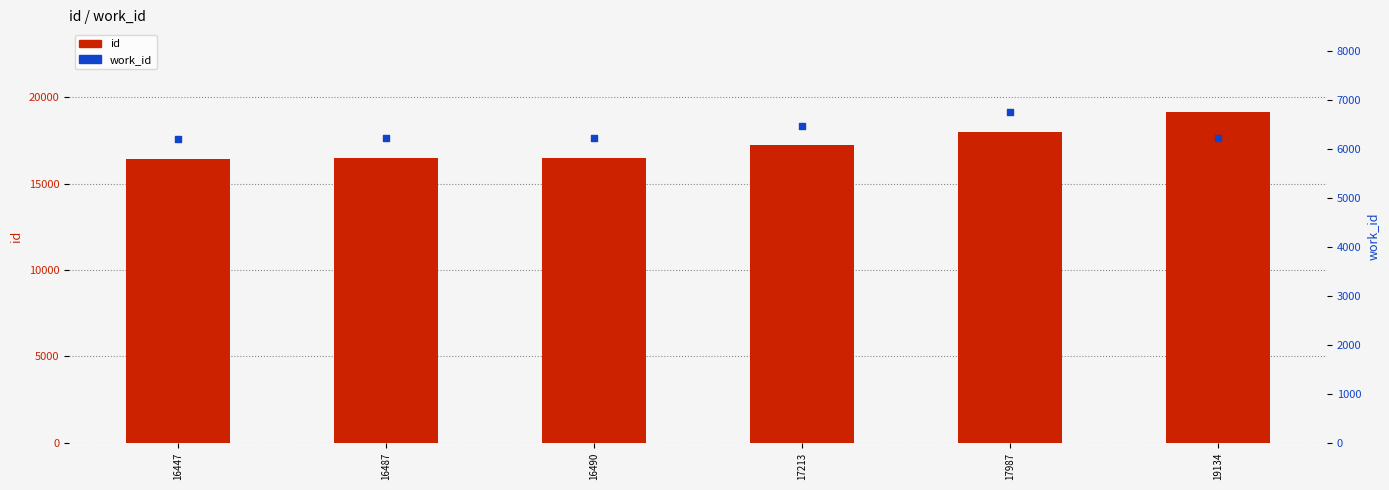

At which category is the sum across all series the highest?

19134